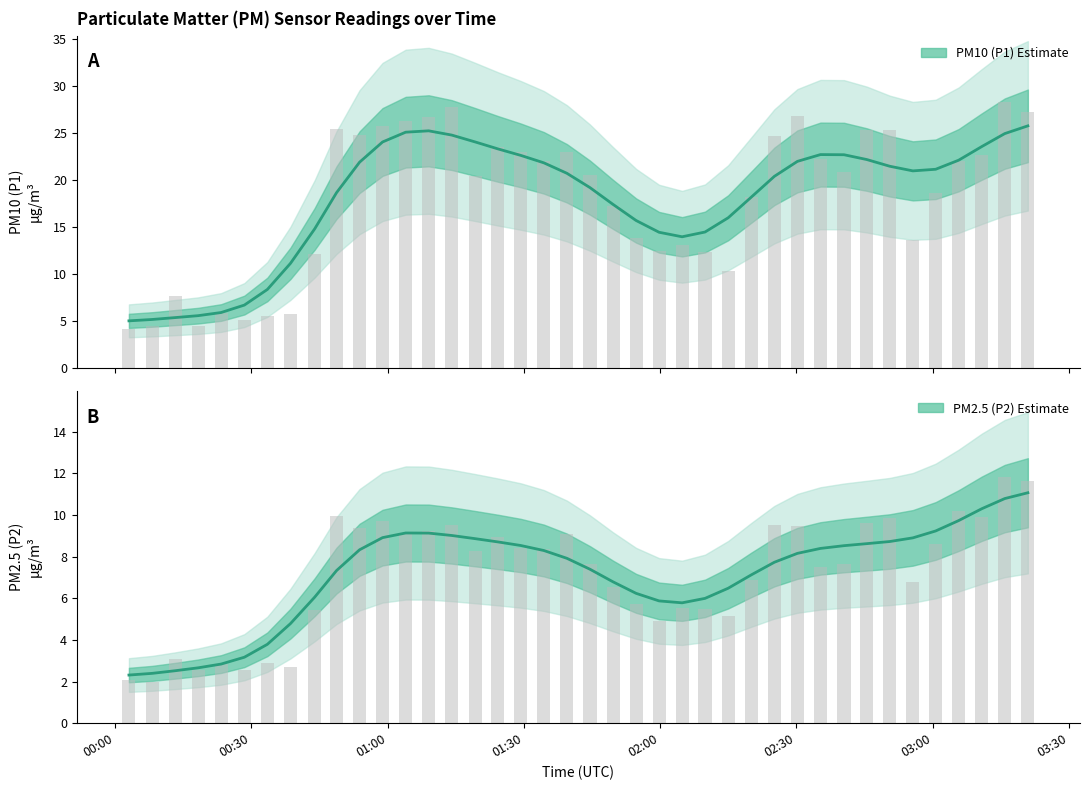

What is the difference between the second highest and second lowest values in the P2 (PM2.5) estimate series?

8.4